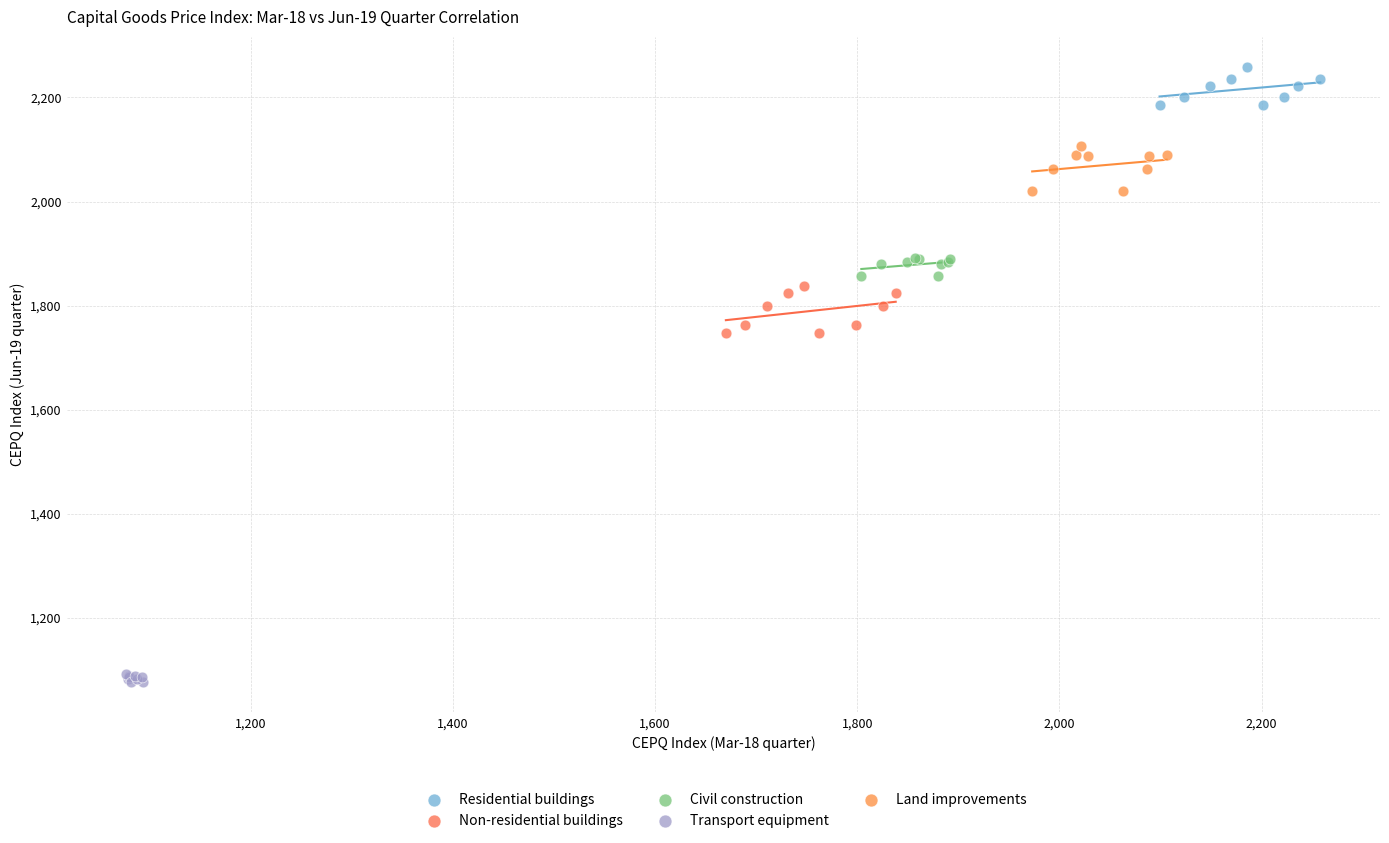

Which series has the largest Y range (max minus min)?

Non-residential buildings